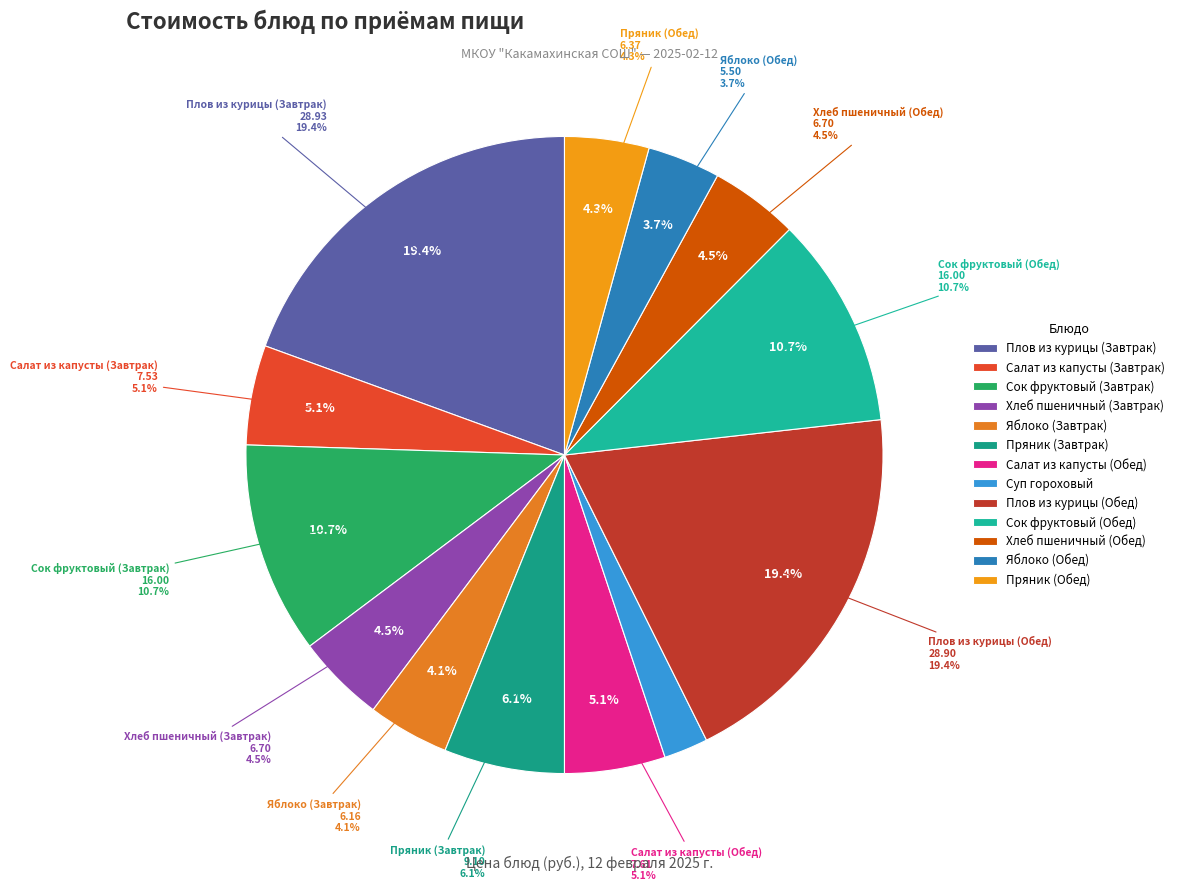

Which category has the biggest portion of the pie?

Плов из курицы (Завтрак)